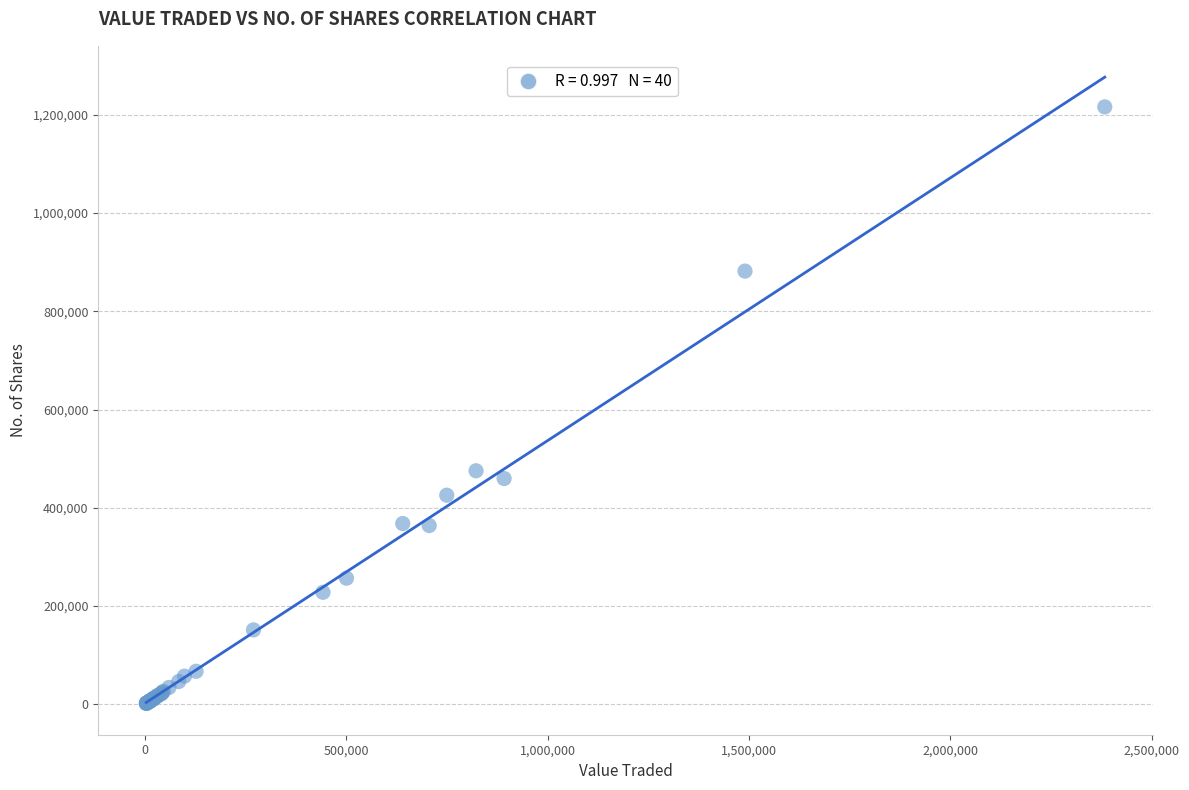

What Y value in the scatter plot is closest to 608911?

475354